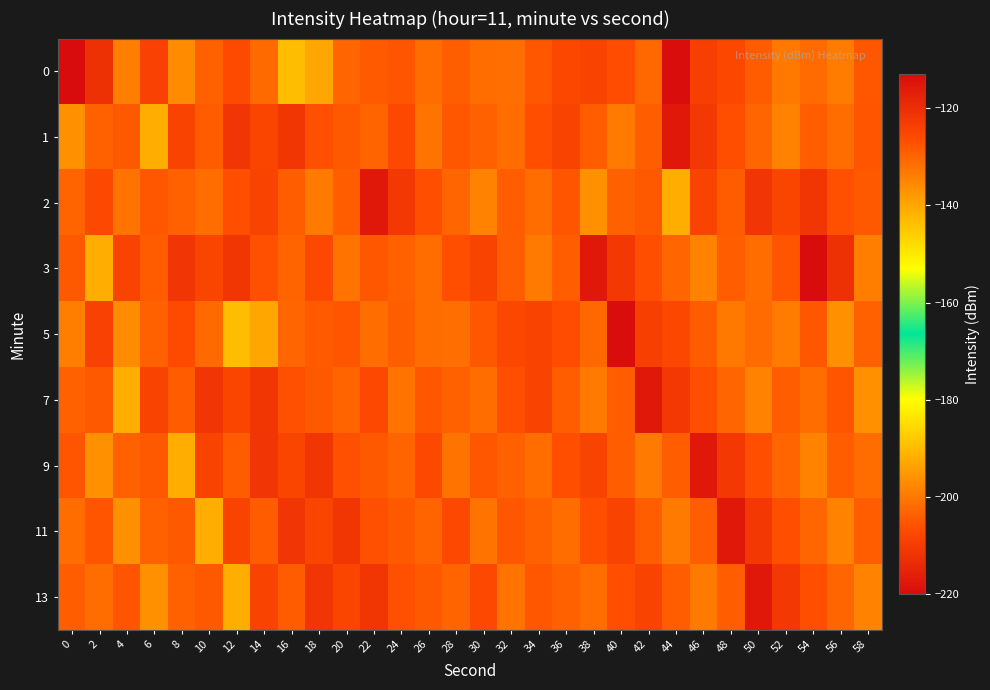

Reading left to right, list all the values displayed in this chart.

0: 0=-220.6	2=-120.8	4=-134.0	6=-124.2	8=-136.0	10=-129.5	12=-126.1	14=-130.8	16=-143.4	18=-139.8	20=-130.3	22=-128.6	24=-127.7	26=-131.2	28=-129.1	30=-131.3	32=-131.5	34=-128.0	36=-125.4	38=-124.7	40=-126.6	42=-130.6	44=-113.6	46=-123.8	48=-125.4	50=-128.7	52=-133.2	54=-131.0	56=-133.6	58=-128.2
1: 0=-136.8	2=-129.7	4=-128.3	6=-141.1	8=-124.5	10=-128.7	12=-121.6	14=-124.9	16=-121.9	18=-126.9	20=-128.4	22=-130.1	24=-125.7	26=-132.3	28=-127.9	30=-129.5	32=-131.2	34=-126.8	36=-124.6	38=-128.9	40=-133.5	42=-129.0	44=-115.7	46=-122.3	48=-126.8	50=-130.2	52=-134.6	54=-128.9	56=-131.2	58=-127.7
2: 0=-130.1	2=-125.7	4=-132.3	6=-127.9	8=-129.5	10=-131.2	12=-126.8	14=-124.6	16=-128.9	18=-133.5	20=-129.0	22=-115.7	24=-122.3	26=-126.8	28=-130.2	30=-134.6	32=-128.9	34=-131.2	36=-127.7	38=-136.8	40=-129.7	42=-128.3	44=-141.1	46=-124.5	48=-128.7	50=-121.6	52=-124.9	54=-121.9	56=-126.9	58=-128.4
3: 0=-128.3	2=-141.1	4=-124.5	6=-128.7	8=-121.6	10=-124.9	12=-121.9	14=-126.9	16=-130.1	18=-125.7	20=-132.3	22=-127.9	24=-129.5	26=-131.2	28=-126.8	30=-124.6	32=-128.9	34=-133.5	36=-129.0	38=-115.7	40=-122.3	42=-126.8	44=-130.2	46=-134.6	48=-128.9	50=-131.2	52=-127.7	54=-220.6	56=-120.8	58=-134.0
5: 0=-134.0	2=-124.2	4=-136.0	6=-129.5	8=-126.1	10=-130.8	12=-143.4	14=-139.8	16=-130.3	18=-128.6	20=-127.7	22=-131.2	24=-129.1	26=-131.3	28=-131.5	30=-128.0	32=-125.4	34=-124.7	36=-126.6	38=-130.6	40=-113.6	42=-123.8	44=-125.4	46=-128.7	48=-133.2	50=-131.0	52=-133.6	54=-128.2	56=-136.8	58=-129.7
7: 0=-129.7	2=-128.3	4=-141.1	6=-124.5	8=-128.7	10=-121.6	12=-124.9	14=-121.9	16=-126.9	18=-128.4	20=-130.1	22=-125.7	24=-132.3	26=-127.9	28=-129.5	30=-131.2	32=-126.8	34=-124.6	36=-128.9	38=-133.5	40=-129.0	42=-115.7	44=-122.3	46=-126.8	48=-130.2	50=-134.6	52=-128.9	54=-131.2	56=-127.7	58=-136.8
9: 0=-127.7	2=-136.8	4=-129.7	6=-128.3	8=-141.1	10=-124.5	12=-128.7	14=-121.6	16=-124.9	18=-121.9	20=-126.9	22=-128.4	24=-130.1	26=-125.7	28=-132.3	30=-127.9	32=-129.5	34=-131.2	36=-126.8	38=-124.6	40=-128.9	42=-133.5	44=-129.0	46=-115.7	48=-122.3	50=-126.8	52=-130.2	54=-134.6	56=-128.9	58=-131.2
11: 0=-131.2	2=-127.7	4=-136.8	6=-129.7	8=-128.3	10=-141.1	12=-124.5	14=-128.7	16=-121.6	18=-124.9	20=-121.9	22=-126.9	24=-128.4	26=-130.1	28=-125.7	30=-132.3	32=-127.9	34=-129.5	36=-131.2	38=-126.8	40=-124.6	42=-128.9	44=-133.5	46=-129.0	48=-115.7	50=-122.3	52=-126.8	54=-130.2	56=-134.6	58=-128.9
13: 0=-128.9	2=-131.2	4=-127.7	6=-136.8	8=-129.7	10=-128.3	12=-141.1	14=-124.5	16=-128.7	18=-121.6	20=-124.9	22=-121.9	24=-126.9	26=-128.4	28=-130.1	30=-125.7	32=-132.3	34=-127.9	36=-129.5	38=-131.2	40=-126.8	42=-124.6	44=-128.9	46=-133.5	48=-129.0	50=-115.7	52=-122.3	54=-126.8	56=-130.2	58=-134.6